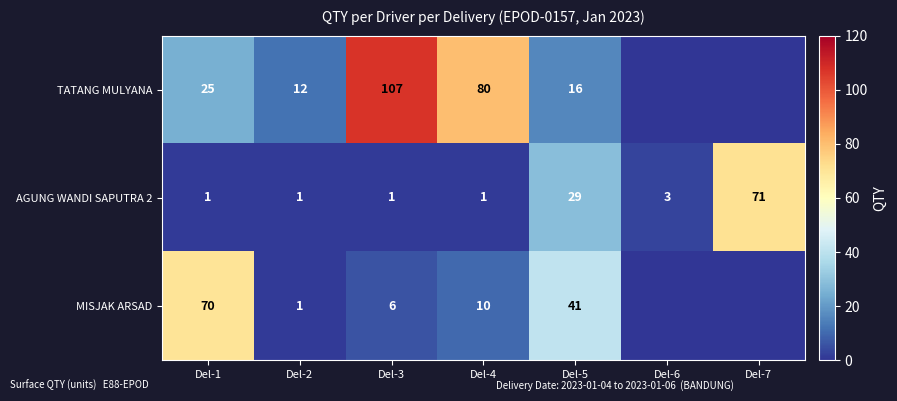

What is the average value of the AGUNG WANDI SAPUTRA 2 series?

15